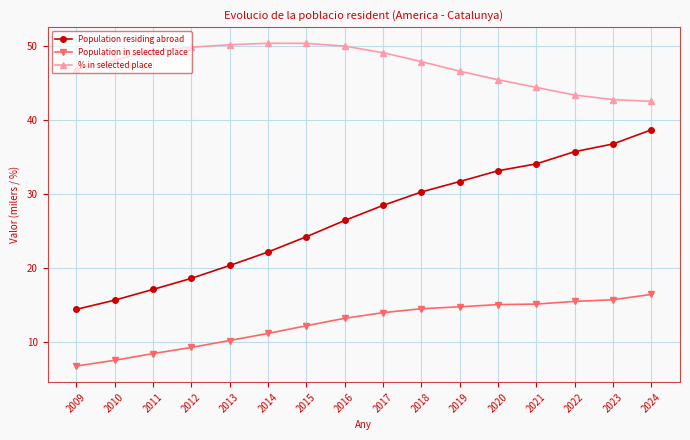

Which series has the widest spread of values?

Population residing abroad